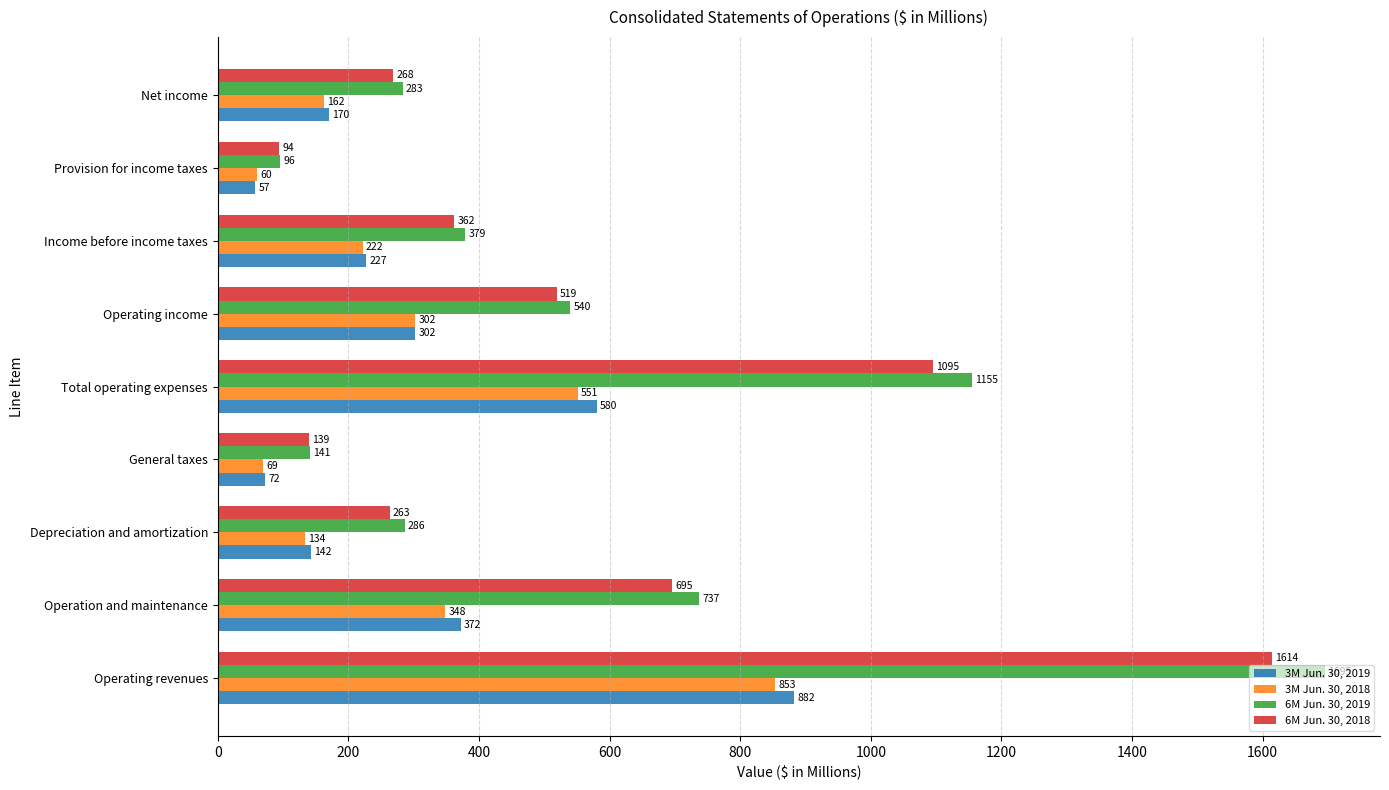

Count the number of categories in the chart.

9